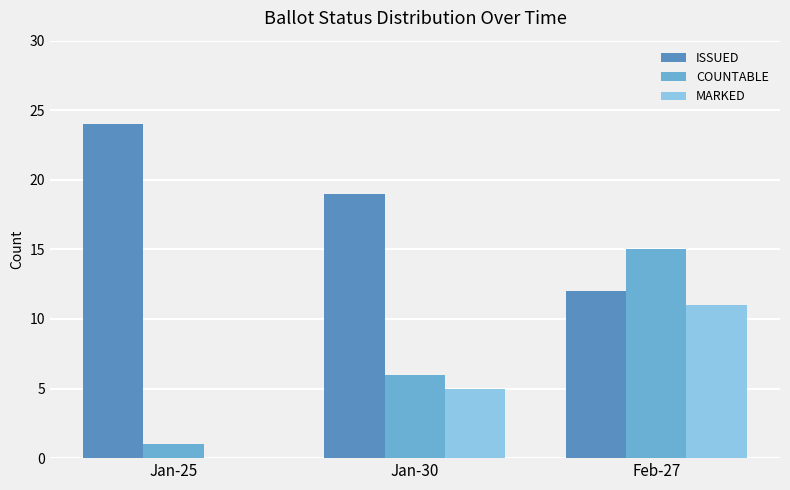

What is the sum of all ISSUED values?

55